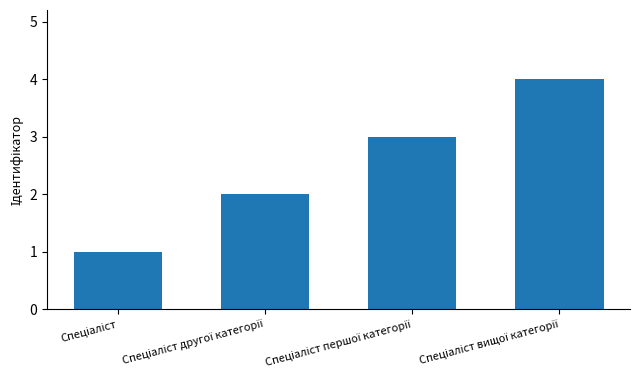

Count the number of categories in the chart.

4